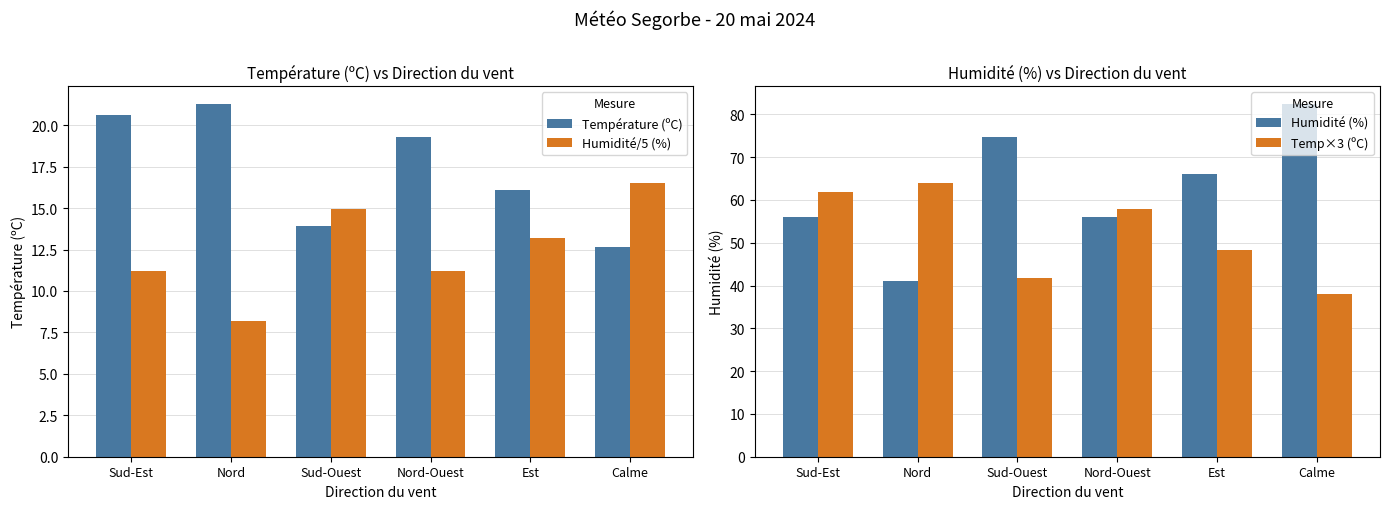

Reading left to right, extract all data points from this chart.

Température (ºC): Sud-Est=20.6	Nord=21.3	Sud-Ouest=13.9	Nord-Ouest=19.3	Est=16.1	Calme=12.6
Humidité/5 (%): Sud-Est=11.2	Nord=8.2	Sud-Ouest=14.9	Nord-Ouest=11.2	Est=13.2	Calme=16.5
Humidité (%): Sud-Est=56.0	Nord=41.0	Sud-Ouest=74.8	Nord-Ouest=56.0	Est=66.0	Calme=82.5
Temp×3 (ºC): Sud-Est=61.8	Nord=63.9	Sud-Ouest=41.8	Nord-Ouest=57.9	Est=48.3	Calme=37.9